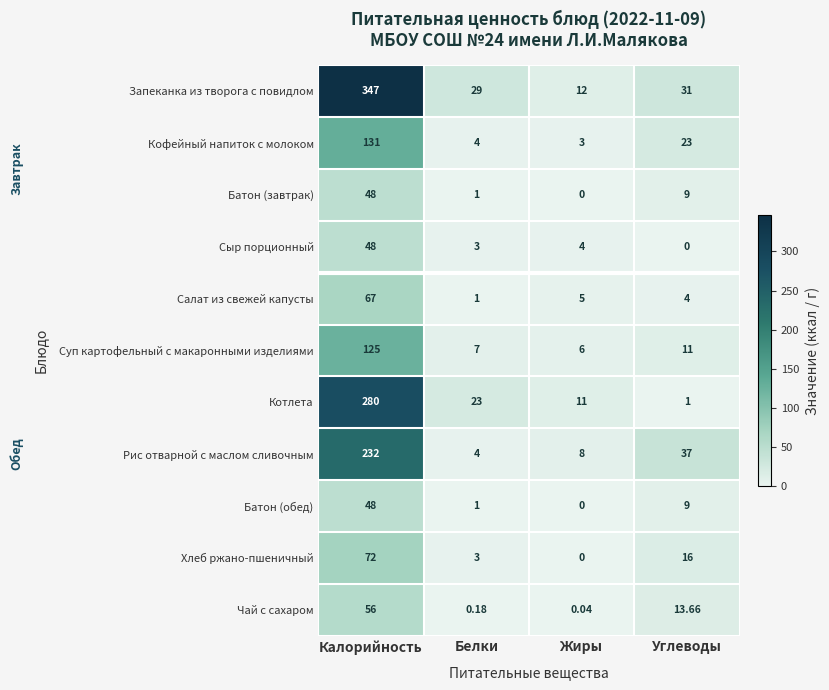

Which series has the largest total across all categories?

Запеканка из творога с повидлом